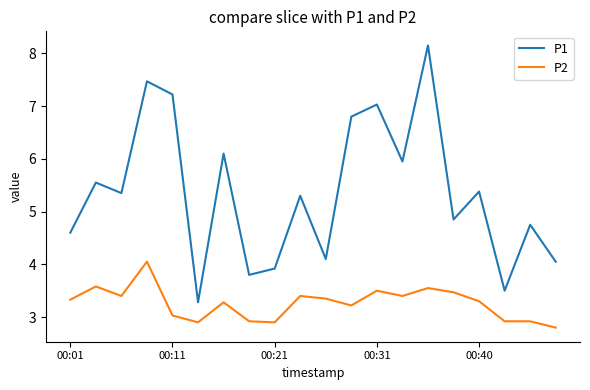

True or false: P2 and P1 cross at least once.

False